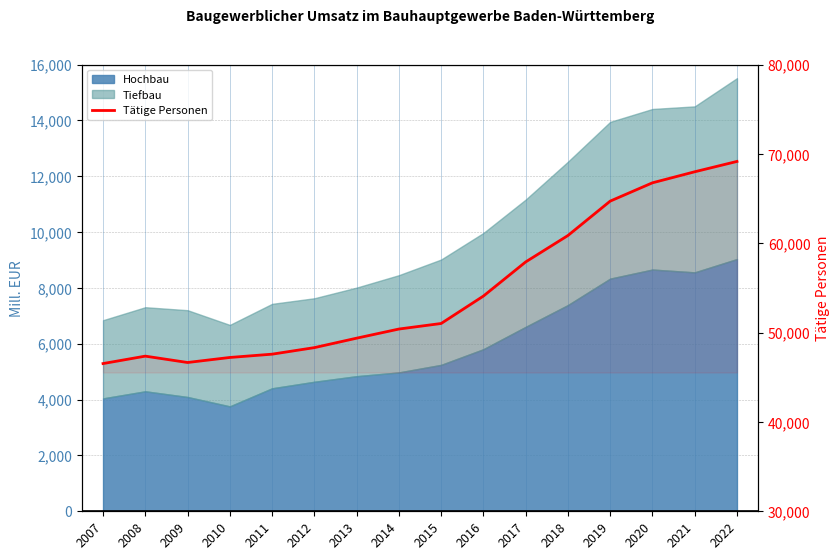

At which label is the value closest to 57842?

2017